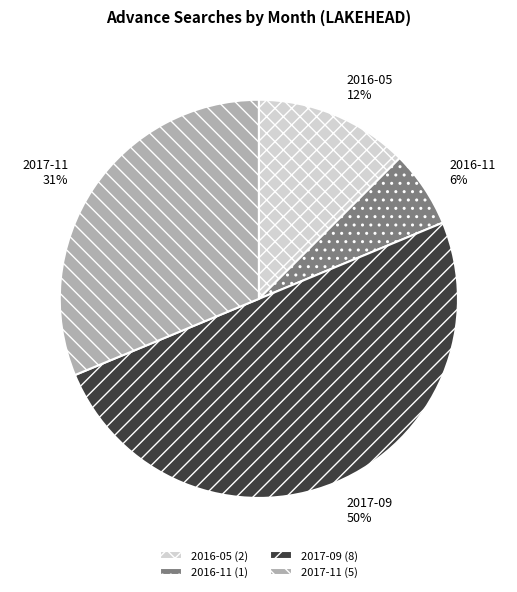

Is the sum of 2017-09 and 2016-05 greater than half?

Yes